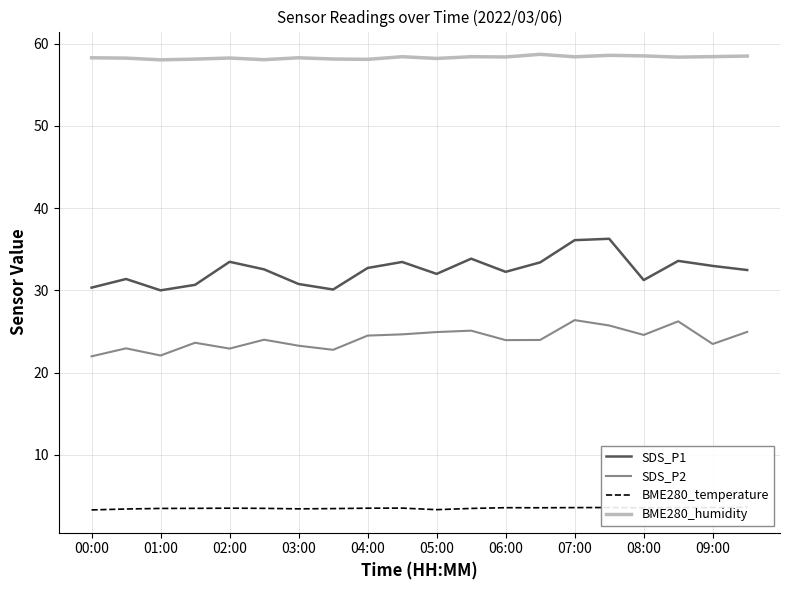

Which series has the largest total across all categories?

BME280_humidity